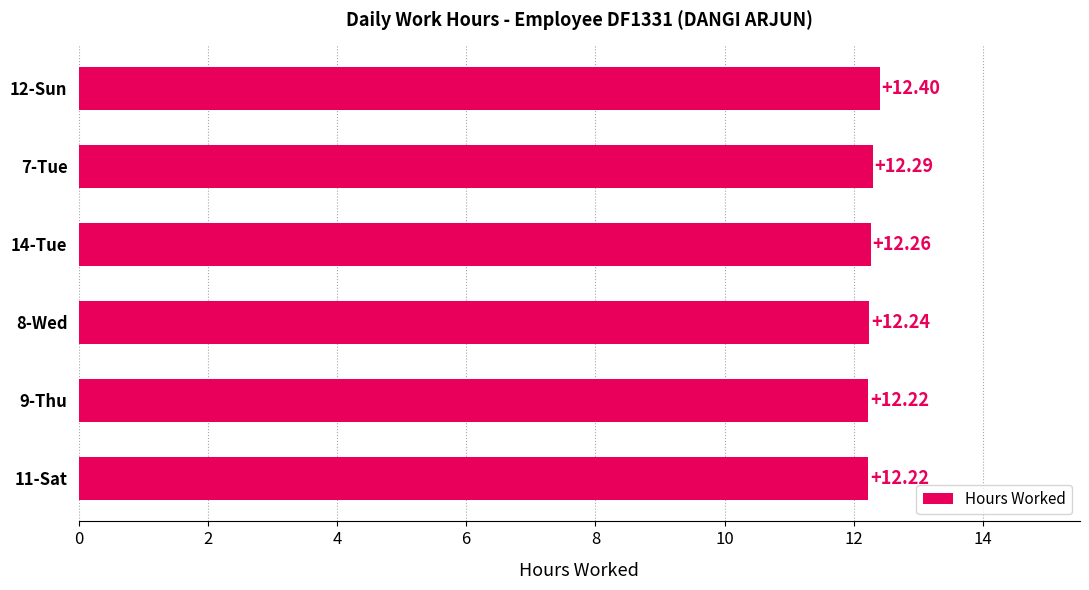

What is the average value?

12.3